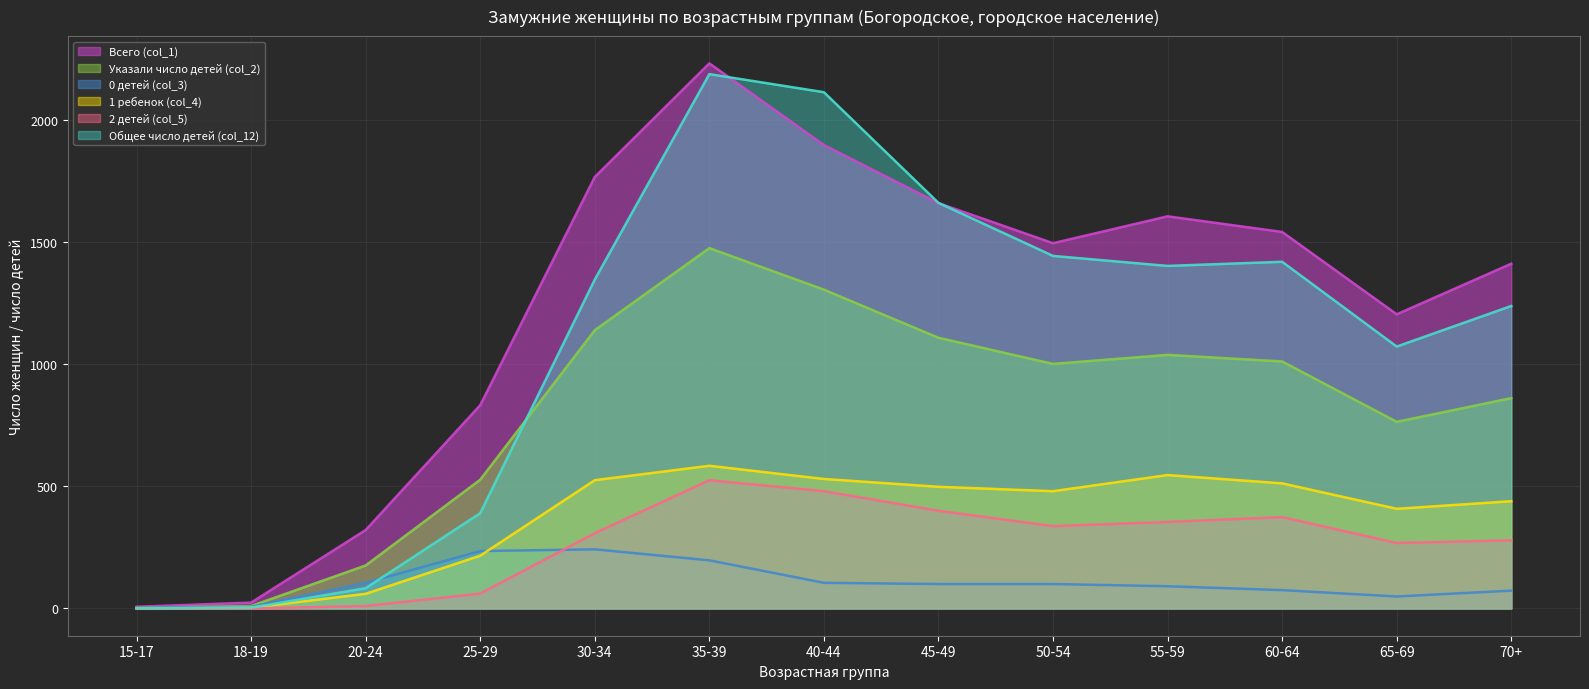

What is the difference between the second highest and second lowest values in the 2 детей (col_5) series?

480